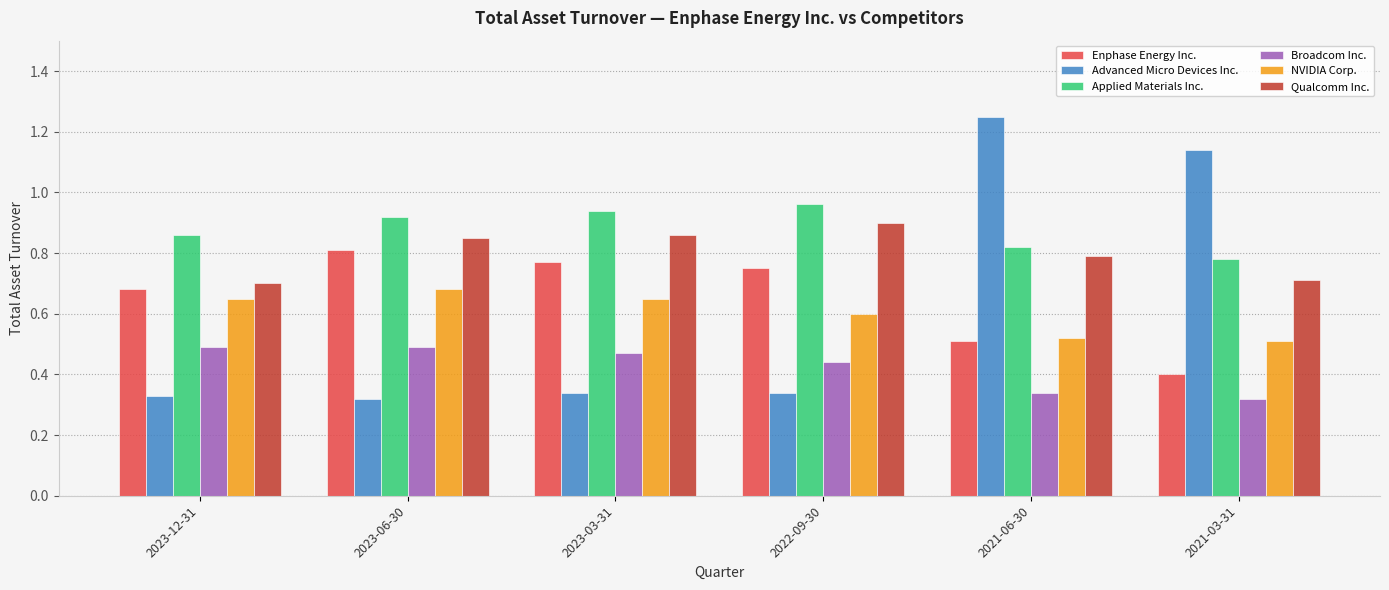

Count the NVIDIA Corp. values in the range 0 to 1.

6